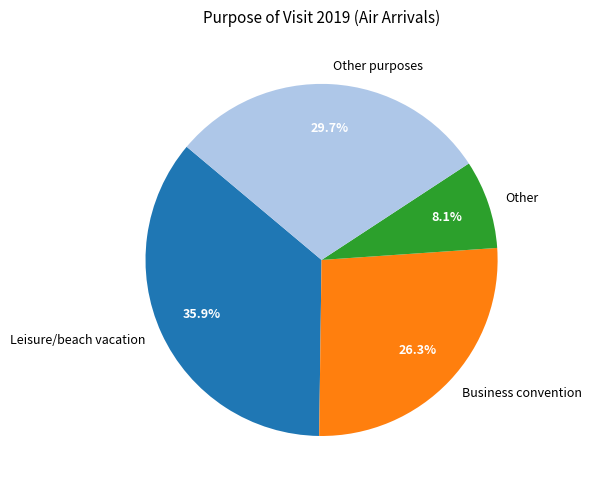

Rank the categories by value from lowest to highest.

Other, Business convention, Other purposes, Leisure/beach vacation